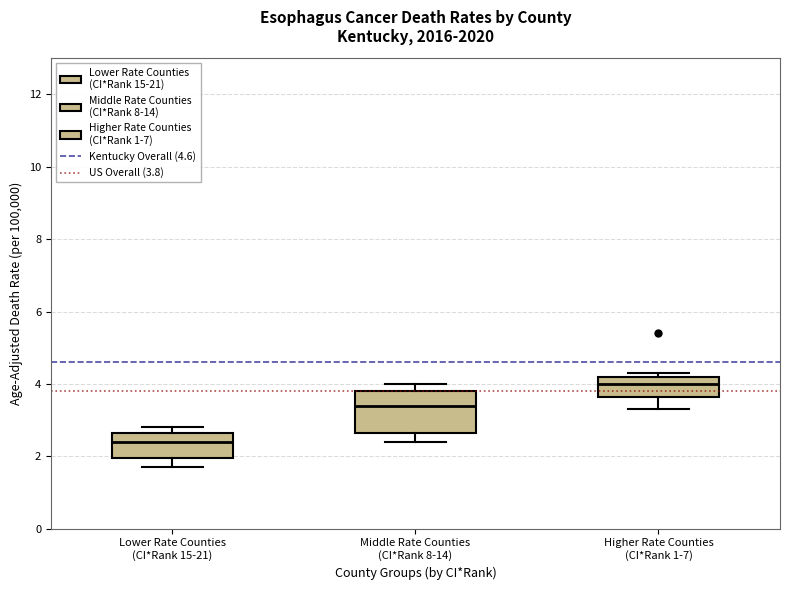

Reading left to right, read every box against the y-axis: the position of its median line, the range the box covers, and the ends of its whiskers. The values are not printed on the chart, so give them approximately, as read against the axis.

Lower Rate Counties (CI*Rank 15-21): median 2.4, box 2.0 to 2.6, whiskers 1.8 to 2.8
Middle Rate Counties (CI*Rank 8-14): median 3.4, box 2.6 to 3.8, whiskers 2.4 to 4.0
Higher Rate Counties (CI*Rank 1-7): median 4.0, box 3.6 to 4.2, whiskers 3.4 to 4.4